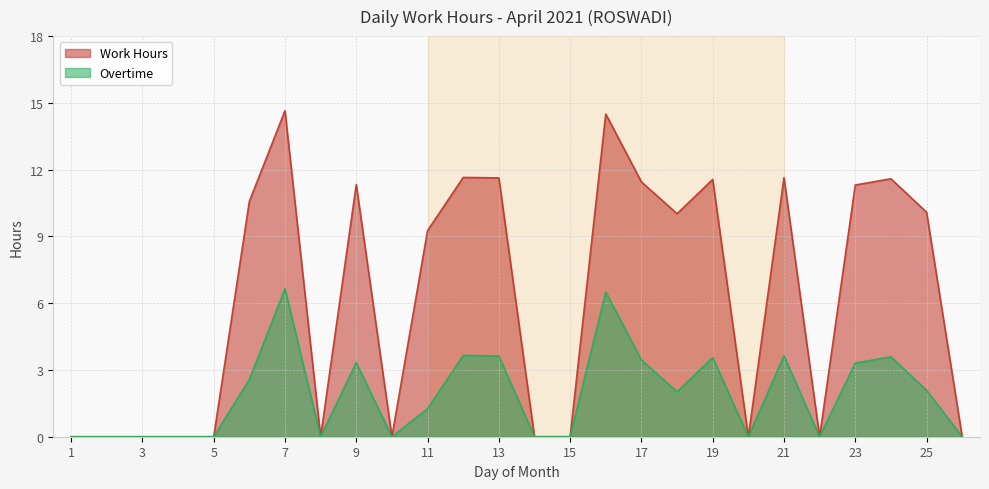

Which series has the largest total across all categories?

Work Hours